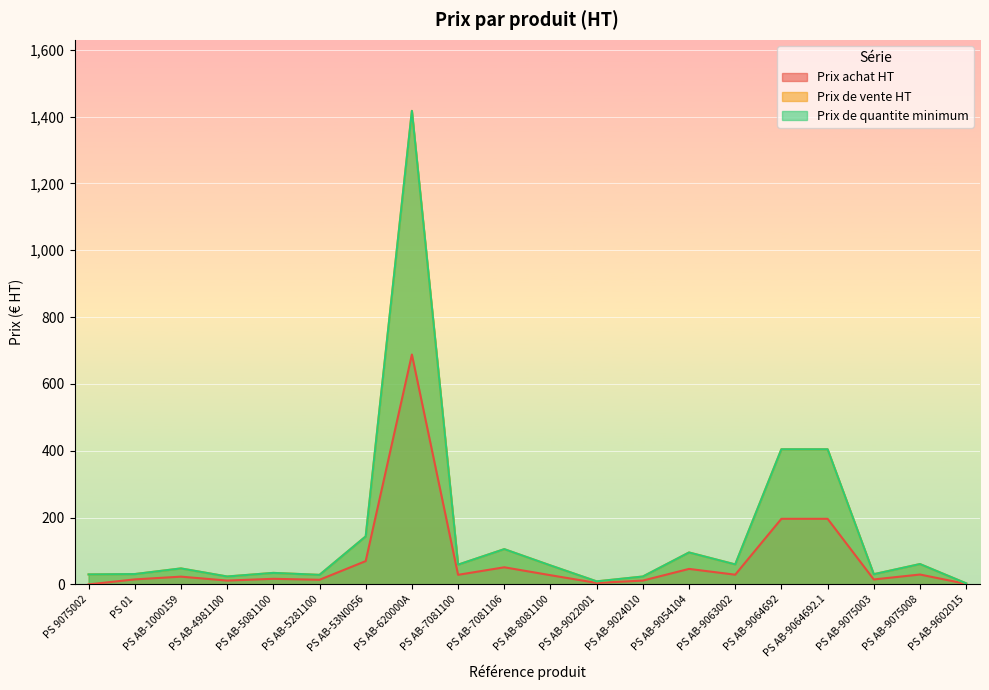

True or false: Prix achat HT has a value of 16.7 at PS AB-5081100.

True